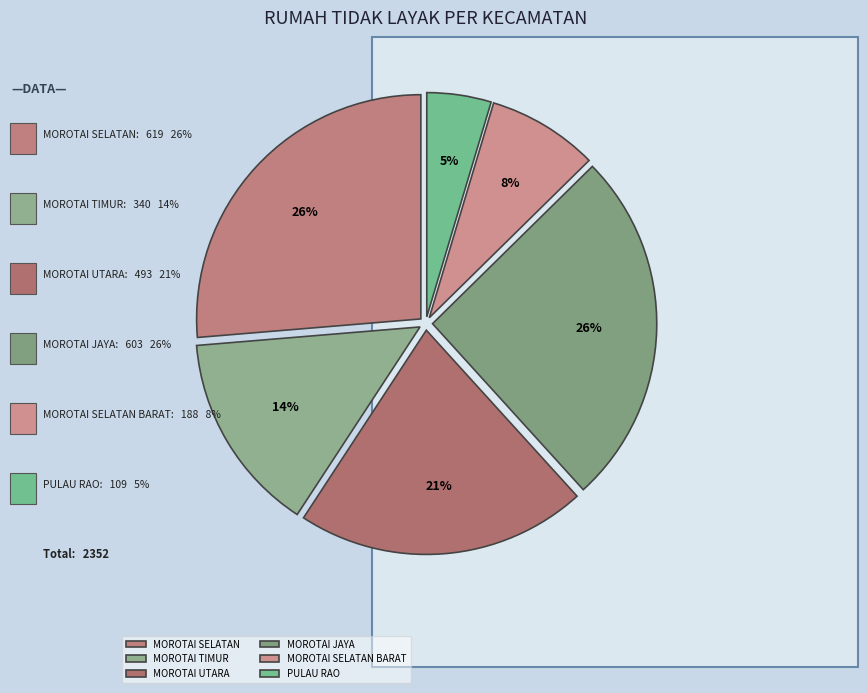

What is the largest slice in the pie chart?

MOROTAI SELATAN